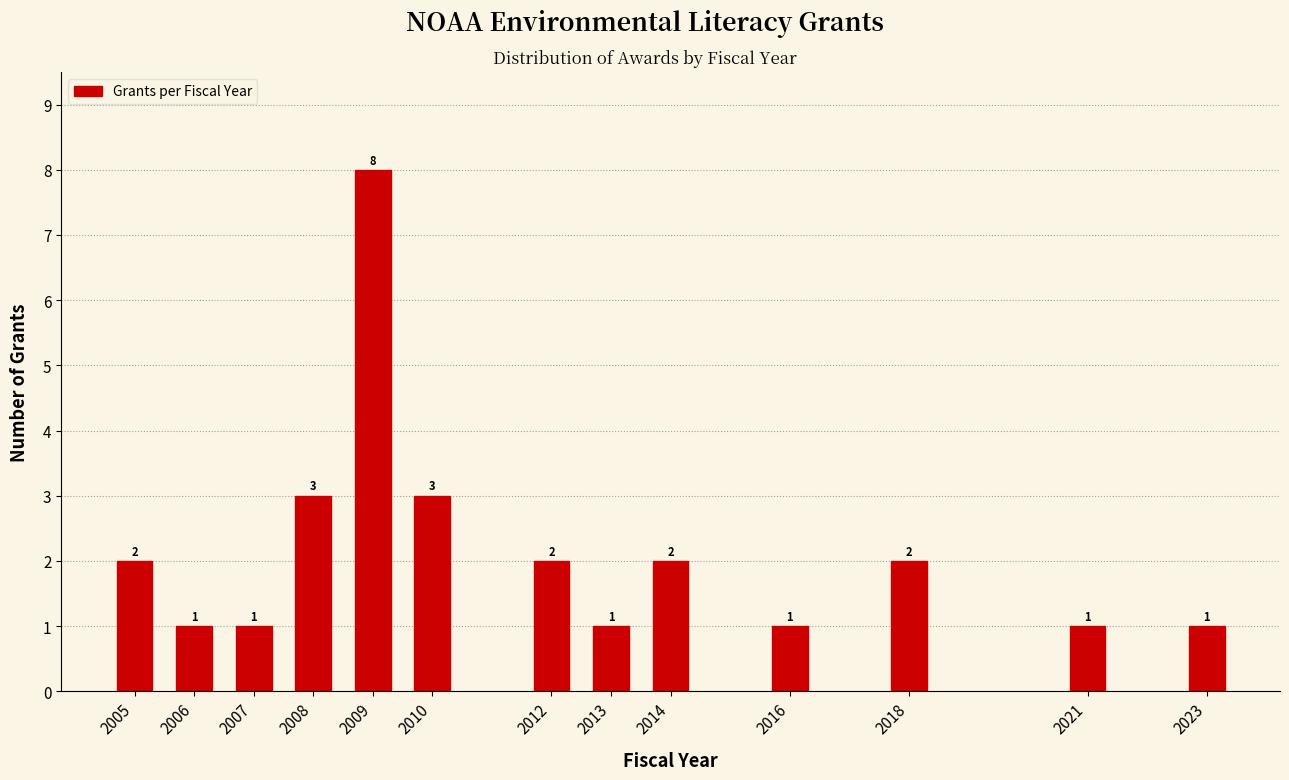

Reading left to right, list all the values displayed in this chart.

2005=2	2006=1	2007=1	2008=3	2009=8	2010=3	2012=2	2013=1	2014=2	2016=1	2018=2	2021=1	2023=1